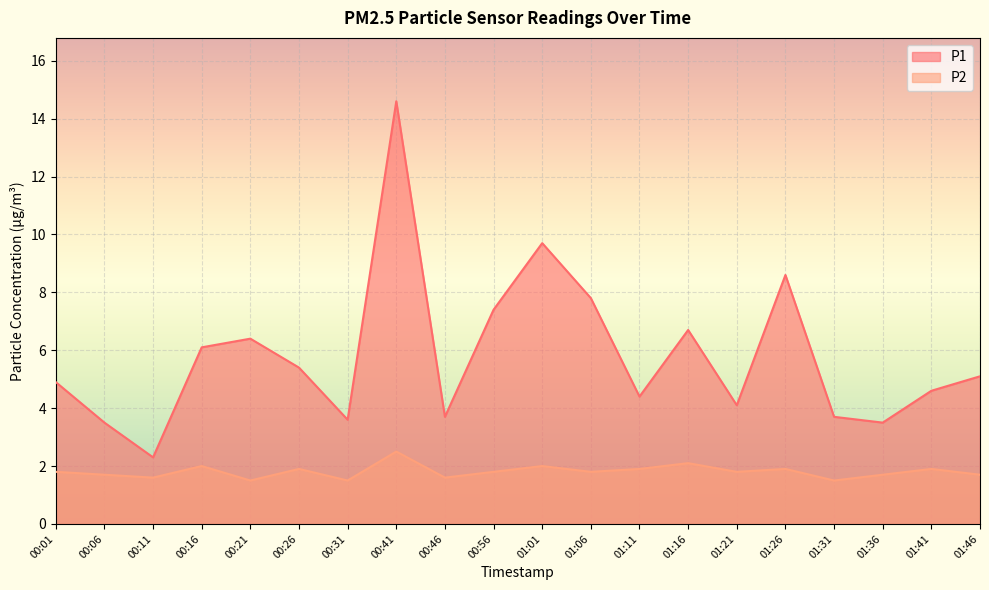

Reading left to right, transcribe all the data shown in this chart.

P1: 00:01=4.9	00:06=3.5	00:11=2.3	00:16=6.1	00:21=6.4	00:26=5.4	00:31=3.6	00:41=14.6	00:46=3.7	00:56=7.4	01:01=9.7	01:06=7.8	01:11=4.4	01:16=6.7	01:21=4.1	01:26=8.6	01:31=3.7	01:36=3.5	01:41=4.6	01:46=5.1
P2: 00:01=1.8	00:06=1.7	00:11=1.6	00:16=2.0	00:21=1.5	00:26=1.9	00:31=1.5	00:41=2.5	00:46=1.6	00:56=1.8	01:01=2.0	01:06=1.8	01:11=1.9	01:16=2.1	01:21=1.8	01:26=1.9	01:31=1.5	01:36=1.7	01:41=1.9	01:46=1.7